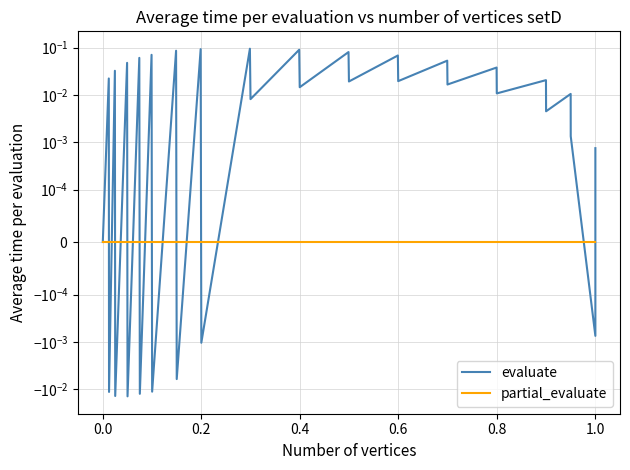

Reading left to right, what are all the values shown in this chart?

evaluate: 0.0	0.0	-0.0	0.0	-0.0	0.0	-0.0	0.1	-0.0	0.1	-0.0	0.1	-0.0	0.1	-0.0	0.1	0.0	0.1	0.0	0.1	0.0	0.1	0.0	0.1	0.0	0.0	0.0	0.0	0.0	0.0	0.0	-0.0	0.0
partial_evaluate: 0.0	0.0	0.0	0.0	0.0	0.0	0.0	0.0	0.0	0.0	0.0	0.0	0.0	0.0	0.0	0.0	0.0	0.0	0.0	0.0	0.0	0.0	0.0	0.0	0.0	0.0	0.0	0.0	0.0	0.0	0.0	0.0	0.0